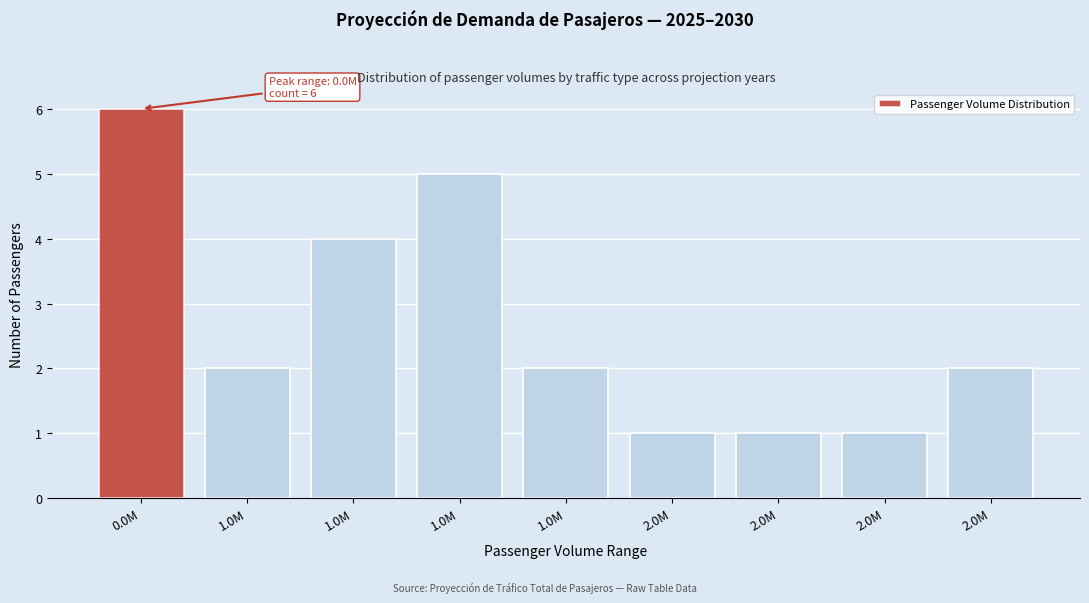

Count the number of categories in the chart.

9